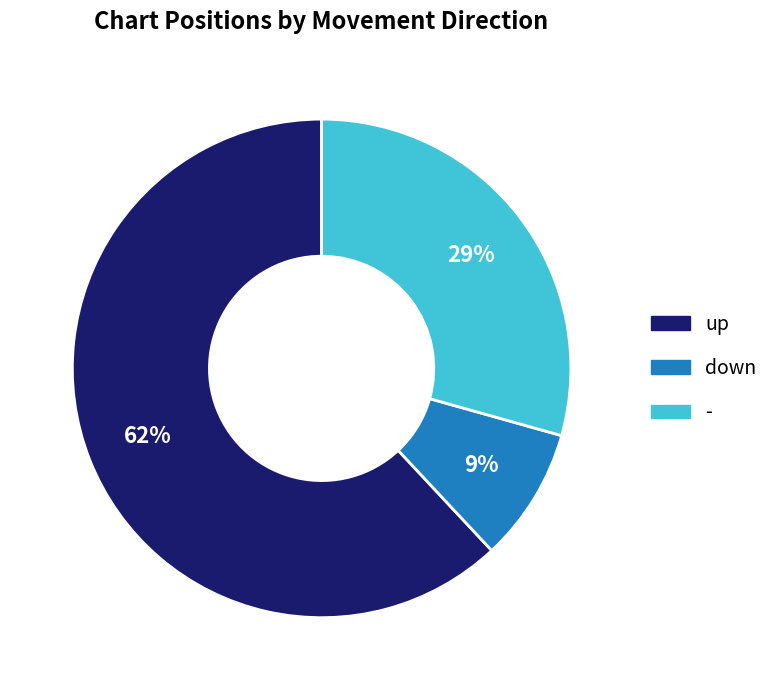

What is the smallest slice in the pie chart?

down